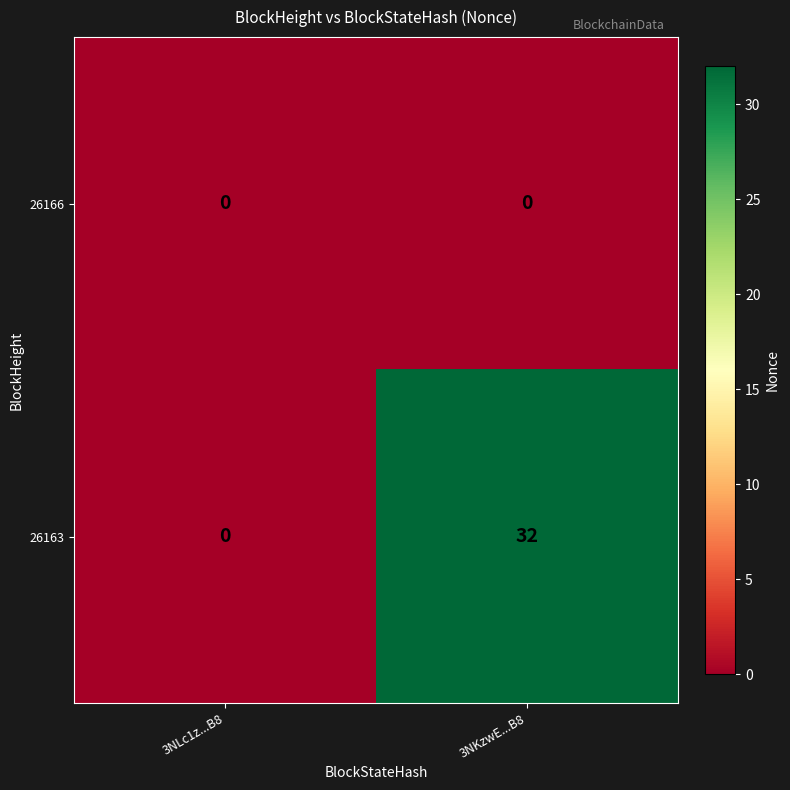

What is the difference between the 26163 values at 3NLc1z...B8 and 3NKzwE...B8?

32